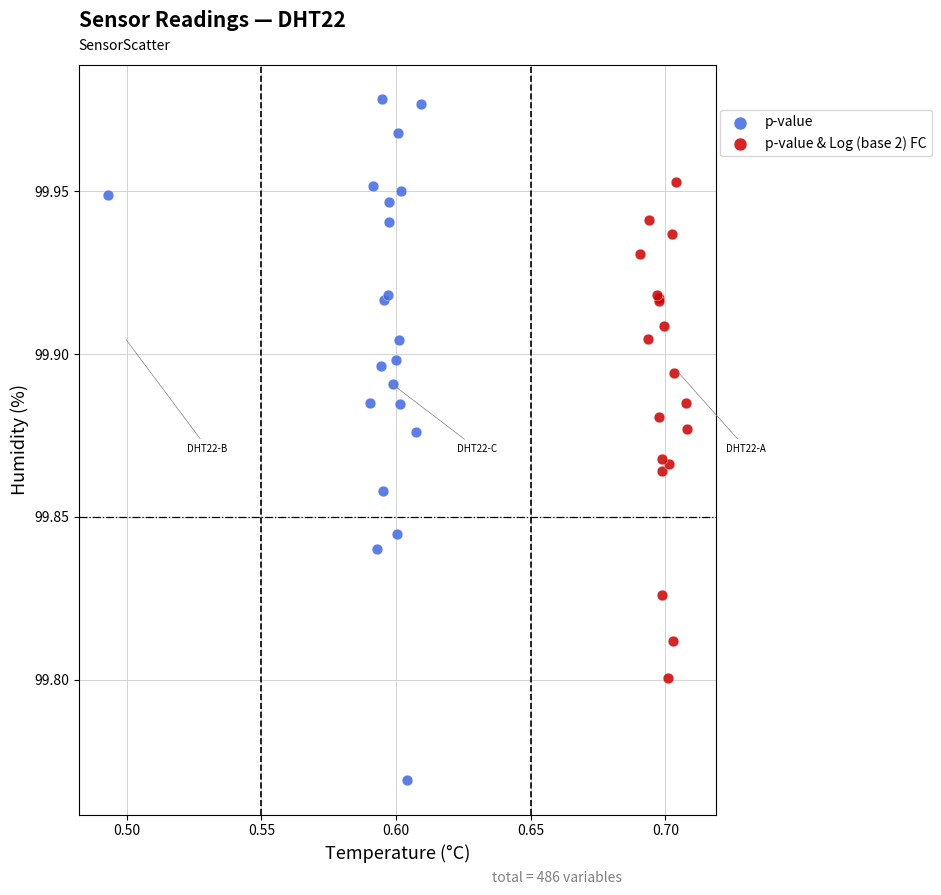

What are all the series names shown in the legend?

p-value, p-value & Log (base 2) FC